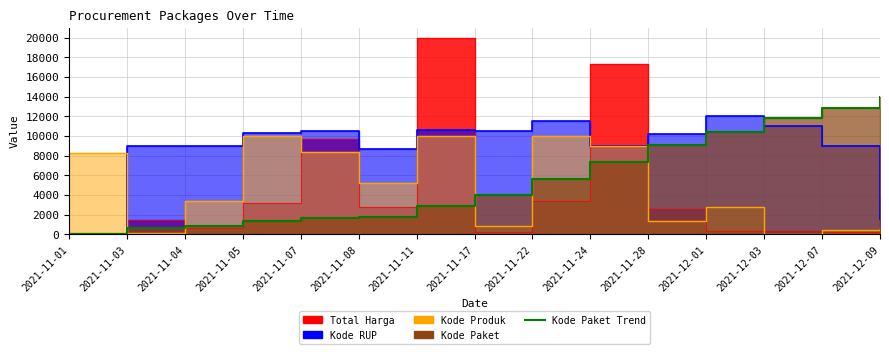

Is it true that Kode Produk equals 1313.6 at 2021-11-17?

False